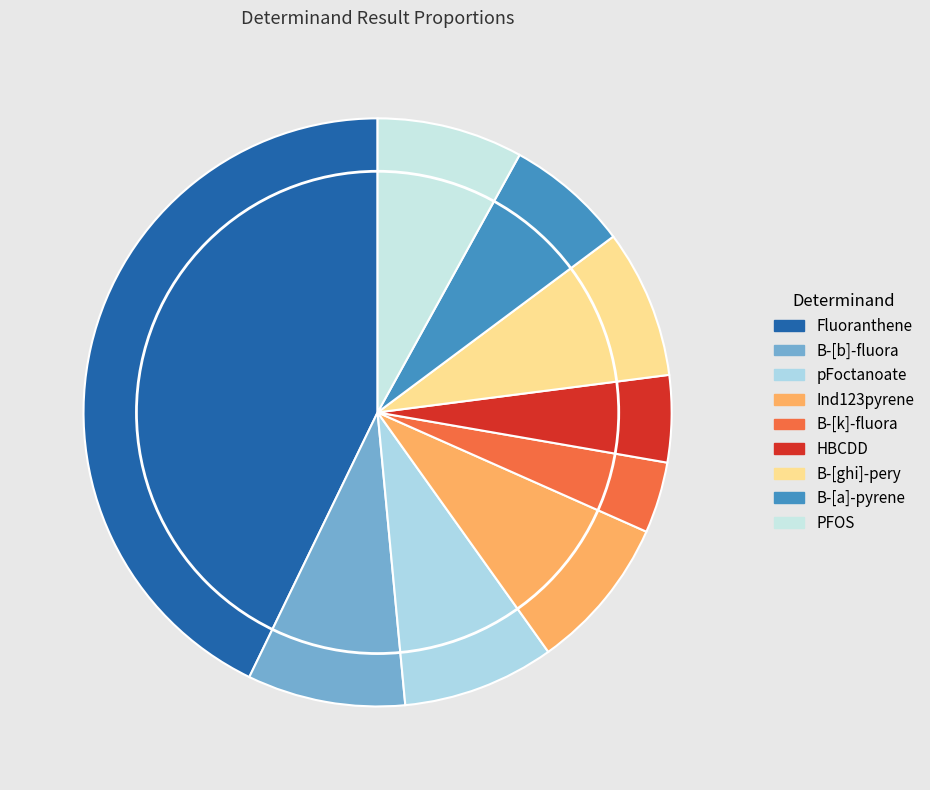

To the nearest percent, what percentage of the pie is B-[ghi]-pery?

8%